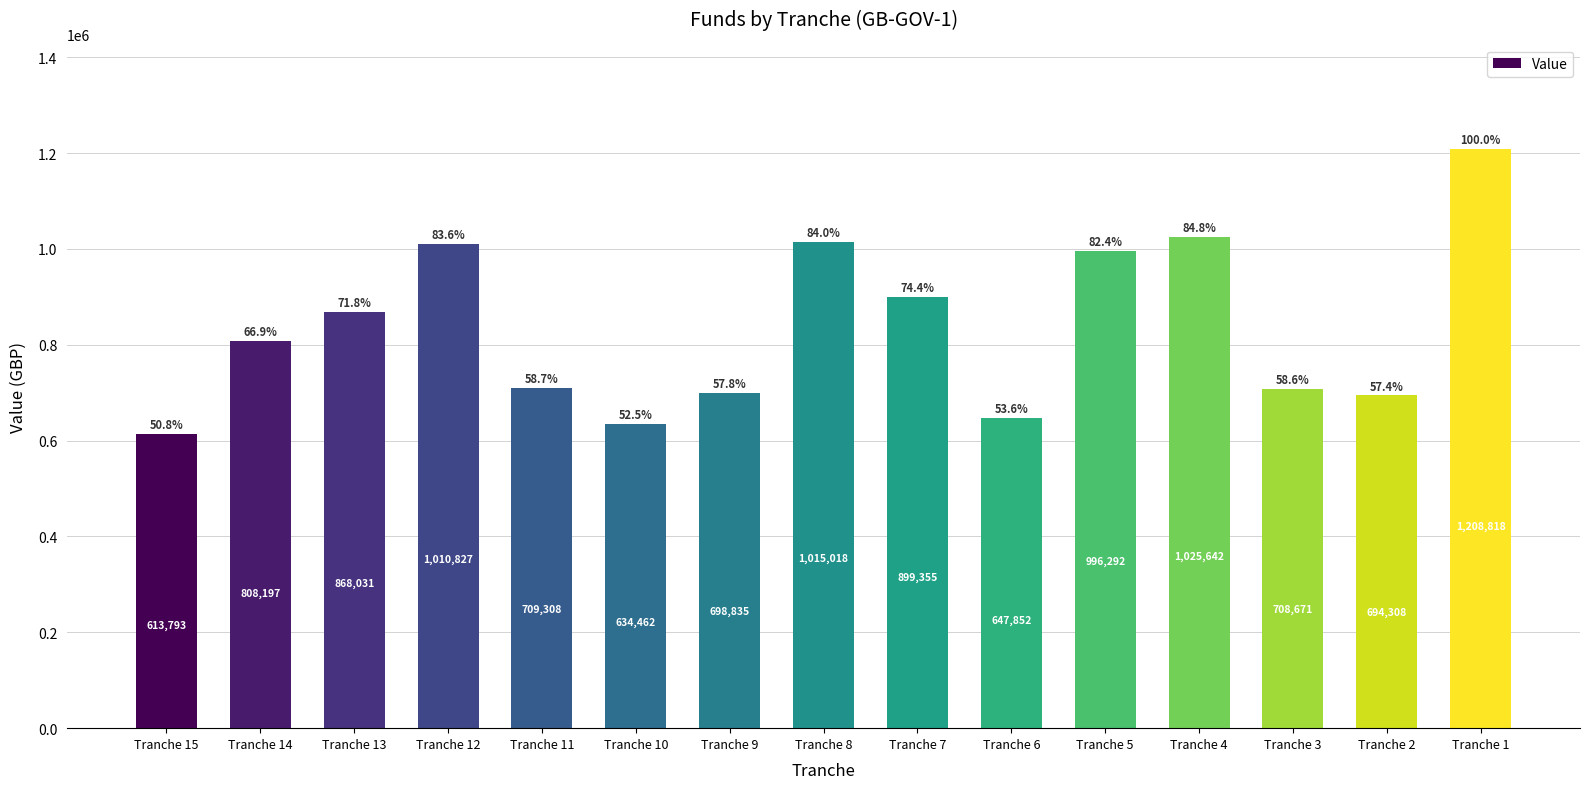

The value at Tranche 10 is 993526.7. True or false?

False